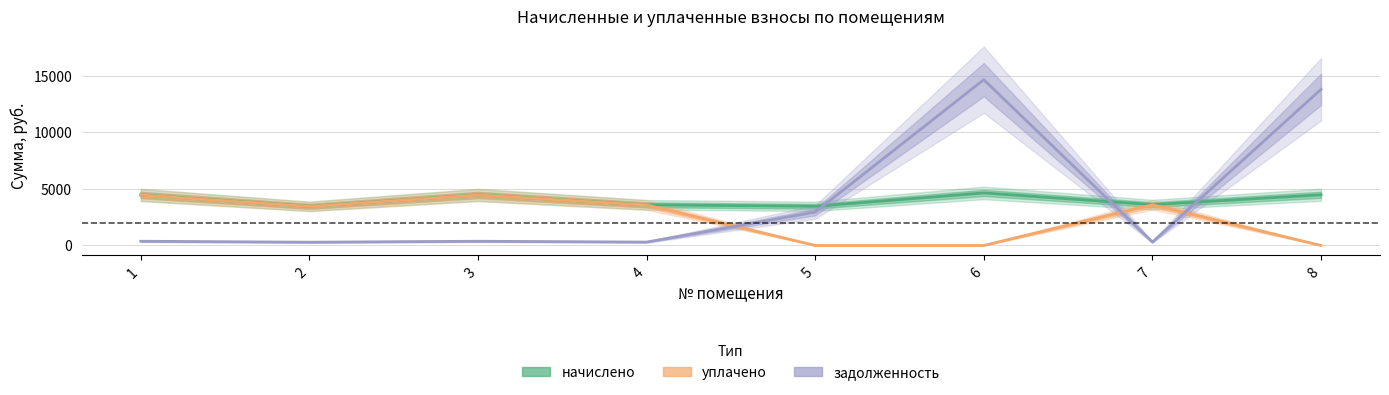

What is the value of the начислено point at the 6th from the left?

4648.9